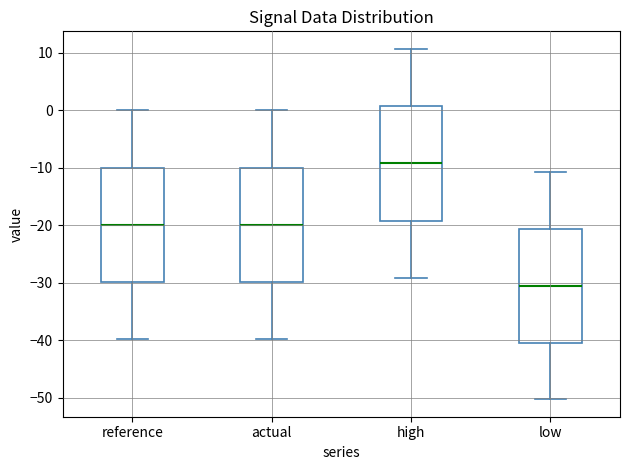

Where does the lower whisker of the box for high end on the y-axis? The values are not printed on the chart, so give them approximately, as read against the axis.

-29